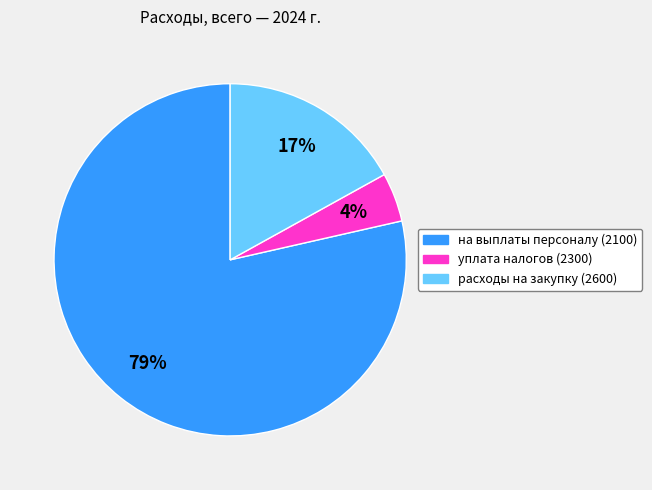

Which slice represents more than half of the pie?

на выплаты персоналу (2100)